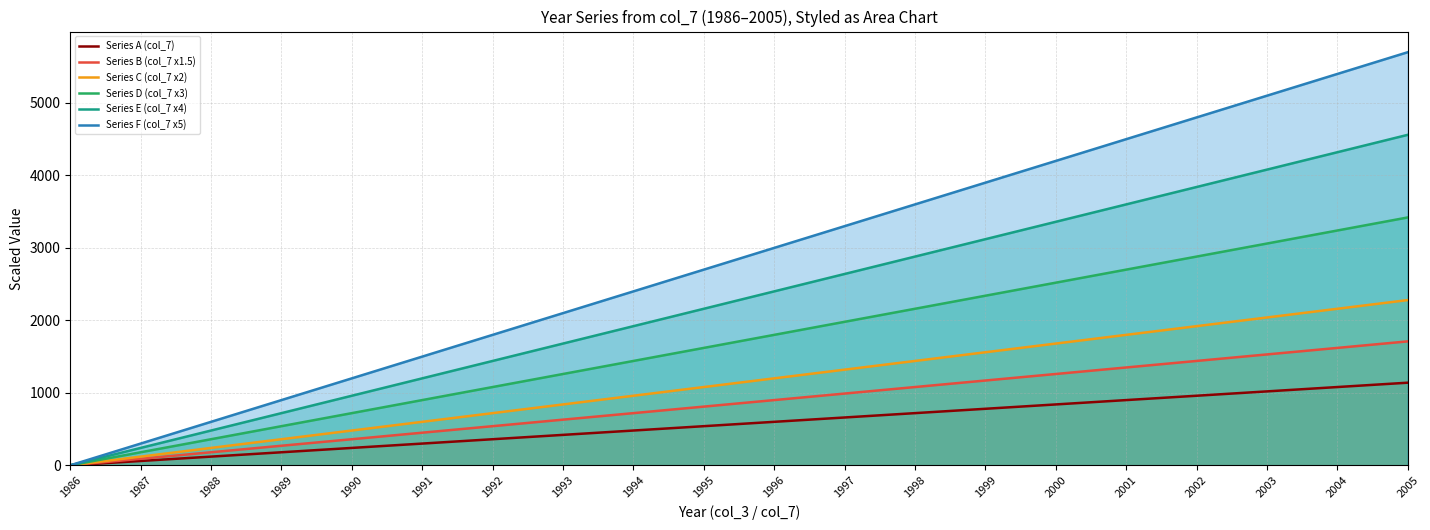

True or false: Series D (col_7 x3) and Series A (col_7) cross at least once.

False